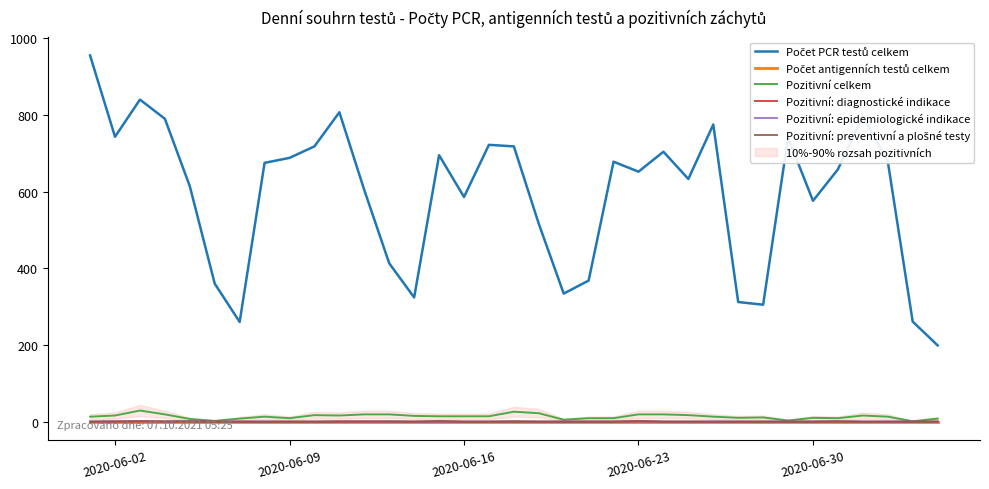

What is the sum of all Pozitivní: preventivní a plošné testy values?

9